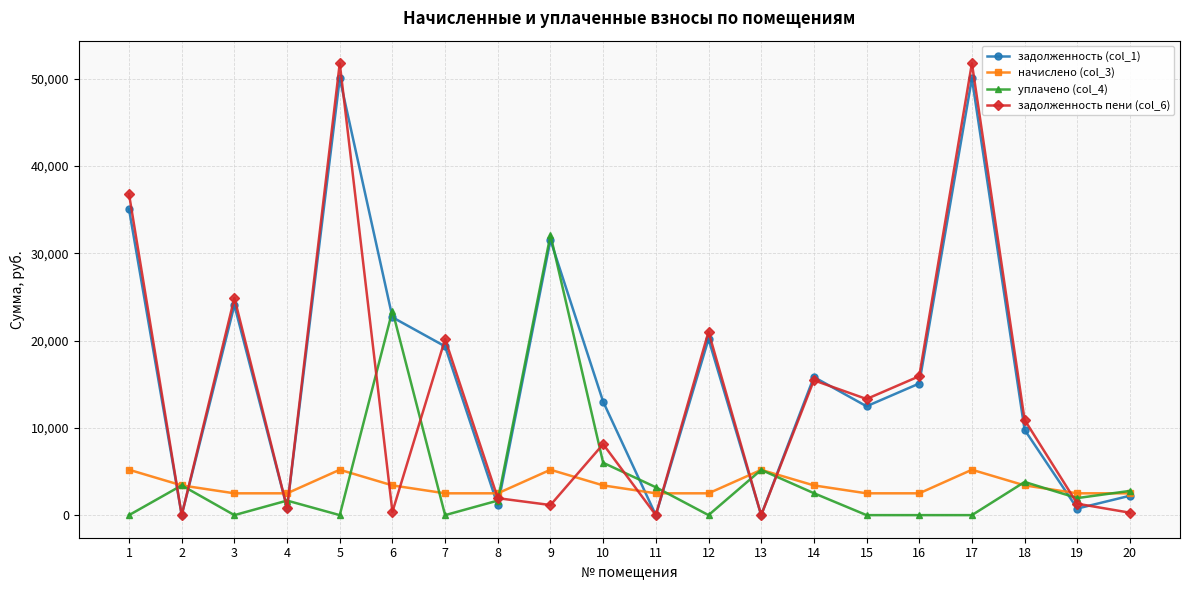

How many values in the задолженность пени (col_6) series exceed 10912?

10